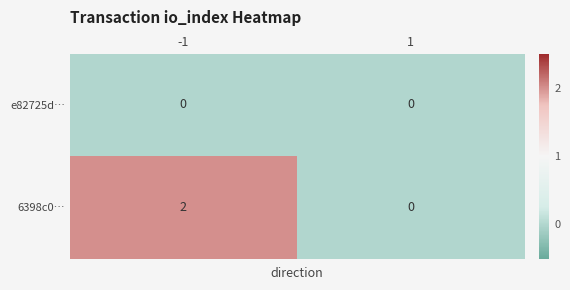

Is it true that e82725d… equals 0 at 1?

True